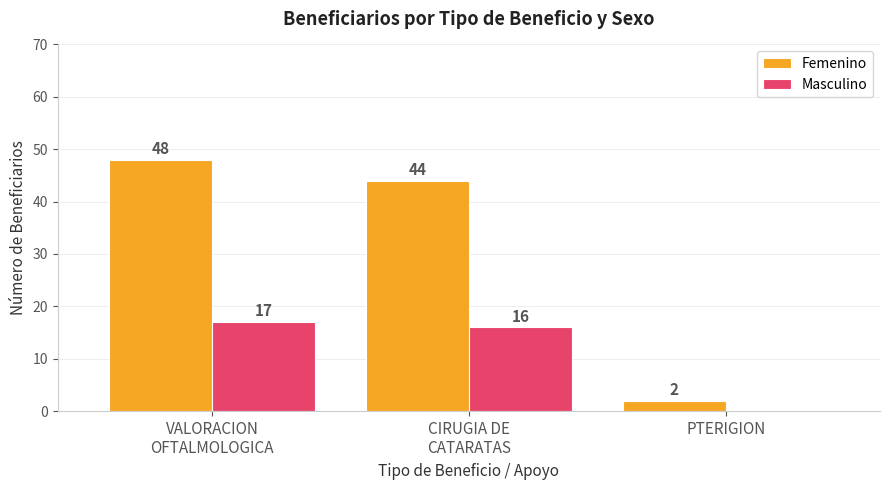

What is the maximum value shown in the chart?

48